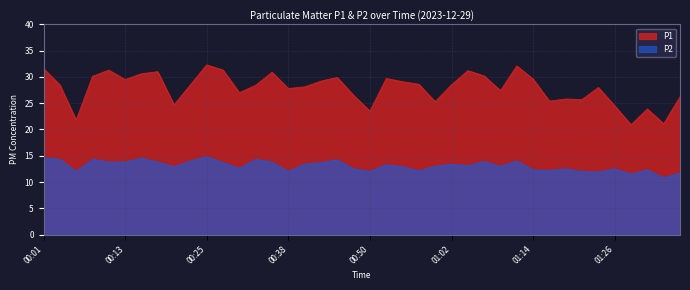

True or false: P2 has a value of 12.5 at 01:26.

True